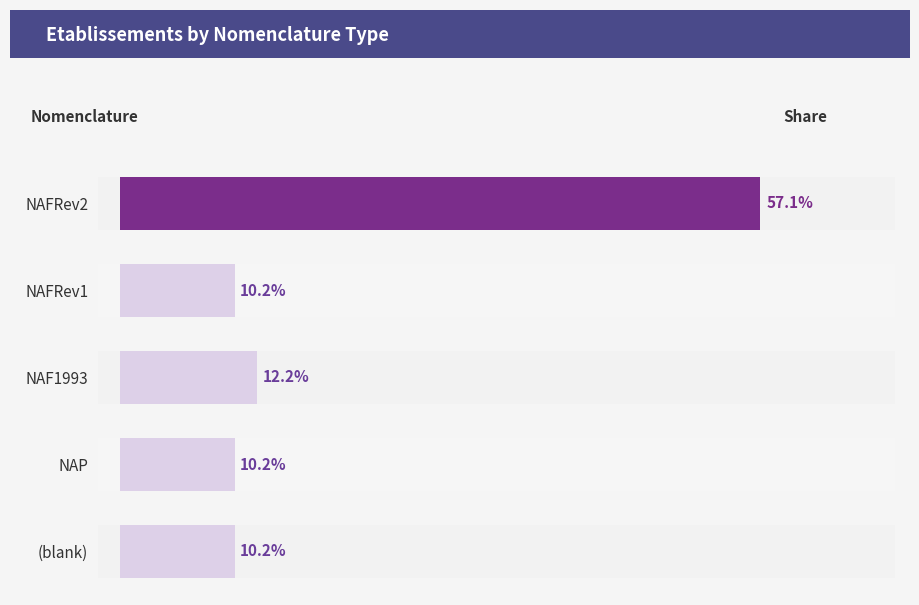

The chart shows a value of 5.1 at NAP. True or false?

False